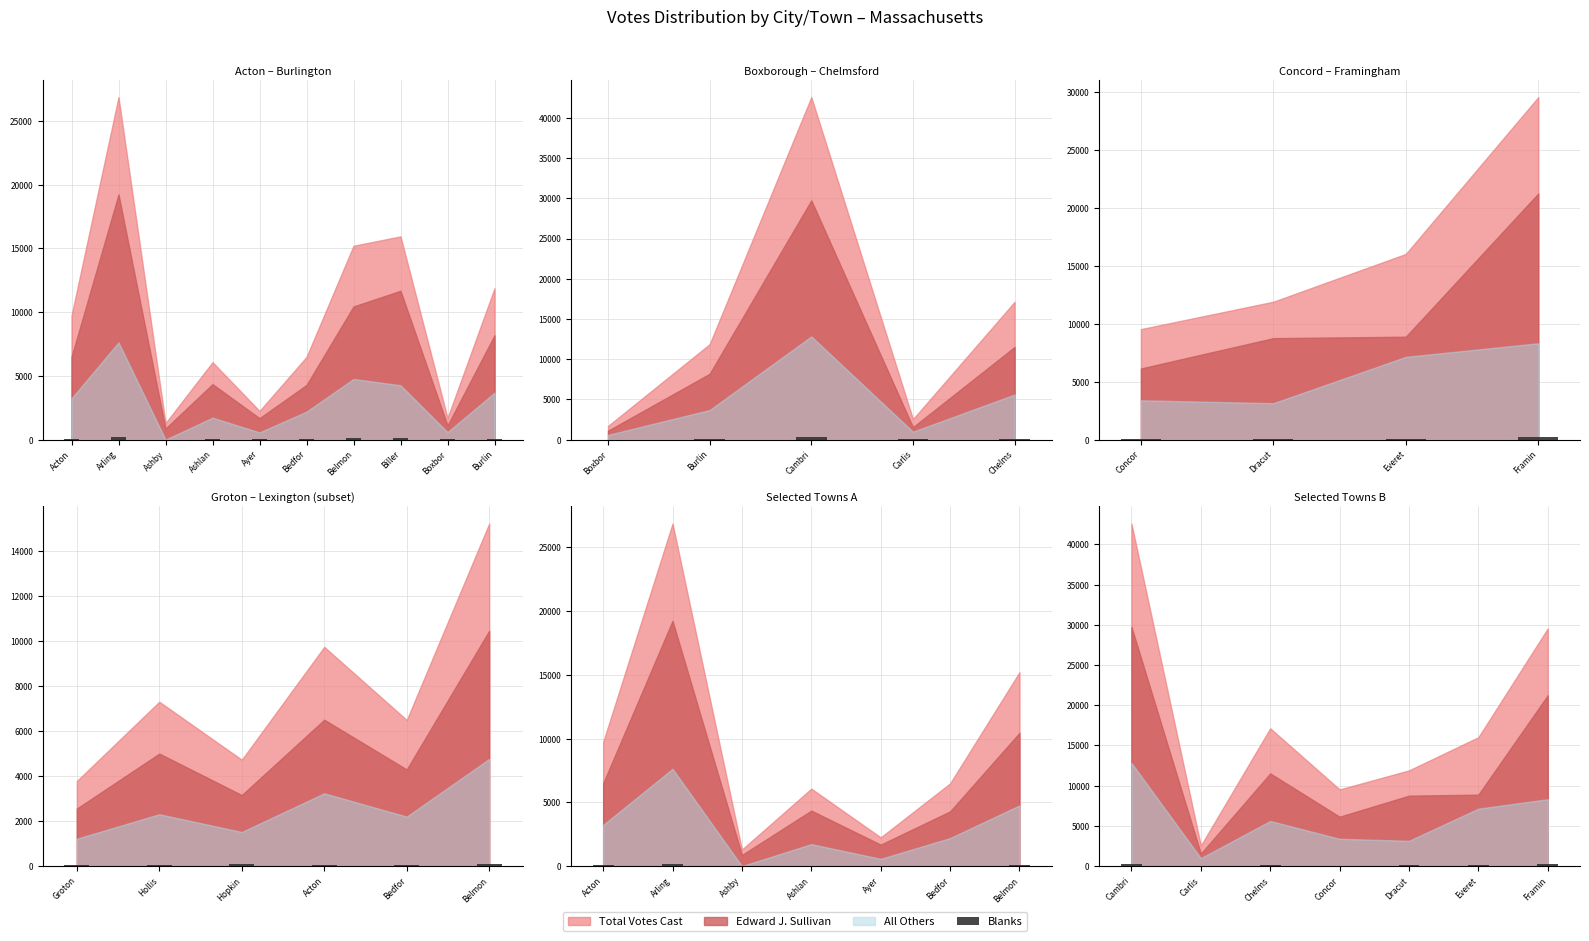

True or false: the data shows 118.2 at Chelms.

True